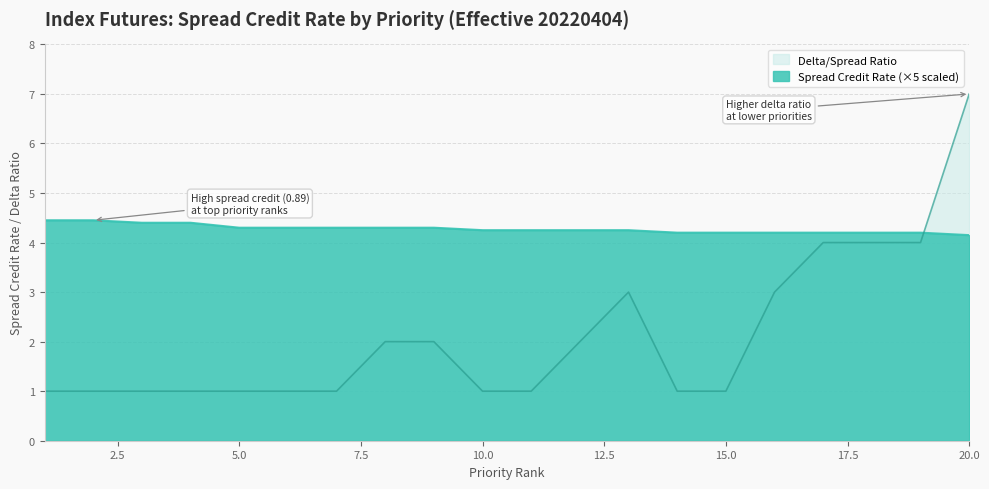

What is the difference between the maximum and minimum values in the Delta/Spread Ratio series?

6.0